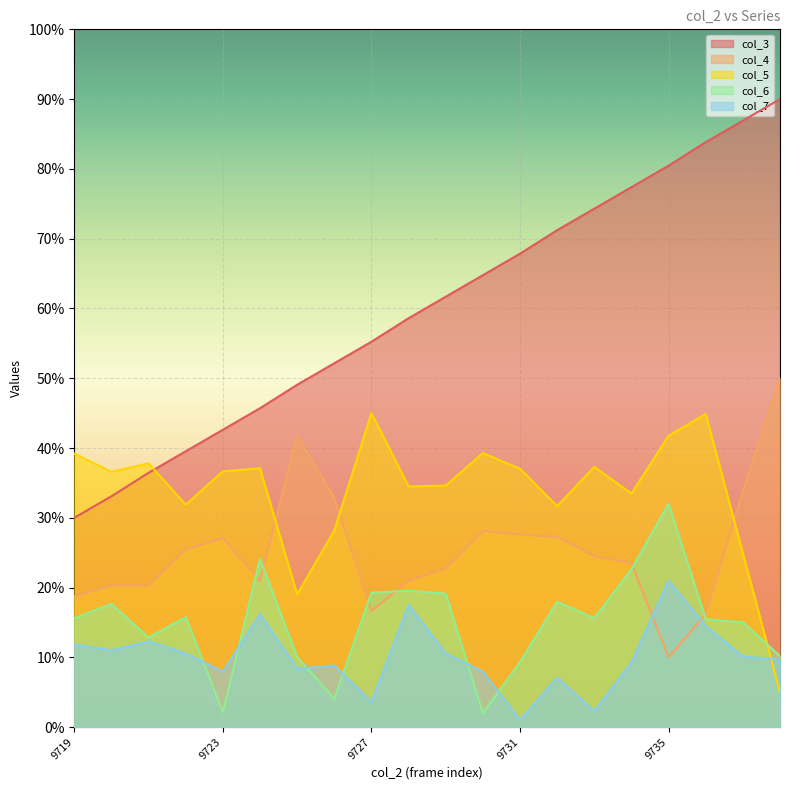

Reading left to right, what are all the values shown in this chart?

col_3: 9719=30.0	9720=33.1	9721=36.4	9722=39.5	9723=42.6	9724=45.7	9725=49.1	9726=52.1	9727=55.2	9728=58.6	9729=61.7	9730=64.8	9731=67.9	9732=71.2	9733=74.3	9734=77.4	9735=80.5	9736=83.8	9737=86.9	9738=90.0
col_4: 9719=18.7	9720=20.3	9721=20.3	9722=25.5	9723=27.1	9724=21.0	9725=41.8	9726=32.9	9727=16.6	9728=21.0	9729=22.8	9730=28.1	9731=27.6	9732=27.2	9733=24.5	9734=23.5	9735=10.0	9736=16.2	9737=33.8	9738=50.0
col_5: 9719=39.2	9720=36.6	9721=37.8	9722=31.9	9723=36.7	9724=37.1	9725=19.0	9726=28.2	9727=45.0	9728=34.5	9729=34.6	9730=39.3	9731=37.0	9732=31.7	9733=37.3	9734=33.5	9735=41.8	9736=44.9	9737=24.9	9738=5.0
col_6: 9719=15.6	9720=17.7	9721=12.8	9722=15.8	9723=2.1	9724=24.1	9725=10.0	9726=4.0	9727=19.3	9728=19.6	9729=19.1	9730=2.0	9731=9.3	9732=18.0	9733=15.6	9734=22.6	9735=32.0	9736=15.5	9737=15.0	9738=10.2
col_7: 9719=11.9	9720=11.0	9721=12.3	9722=10.6	9723=8.0	9724=16.2	9725=8.4	9726=8.8	9727=3.6	9728=17.5	9729=10.6	9730=8.0	9731=1.0	9732=7.1	9733=2.3	9734=9.3	9735=21.0	9736=14.5	9737=10.1	9738=9.7